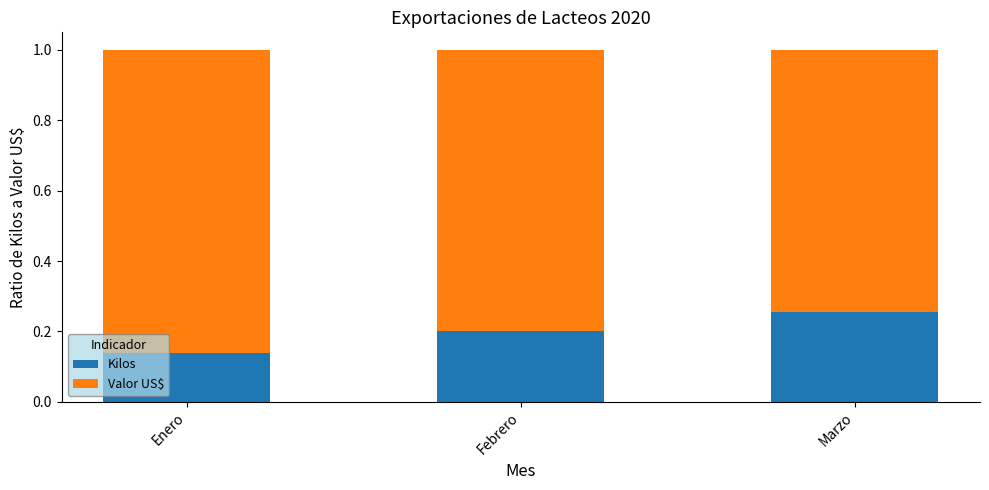

At which label is Kilos closest to 0?

Enero